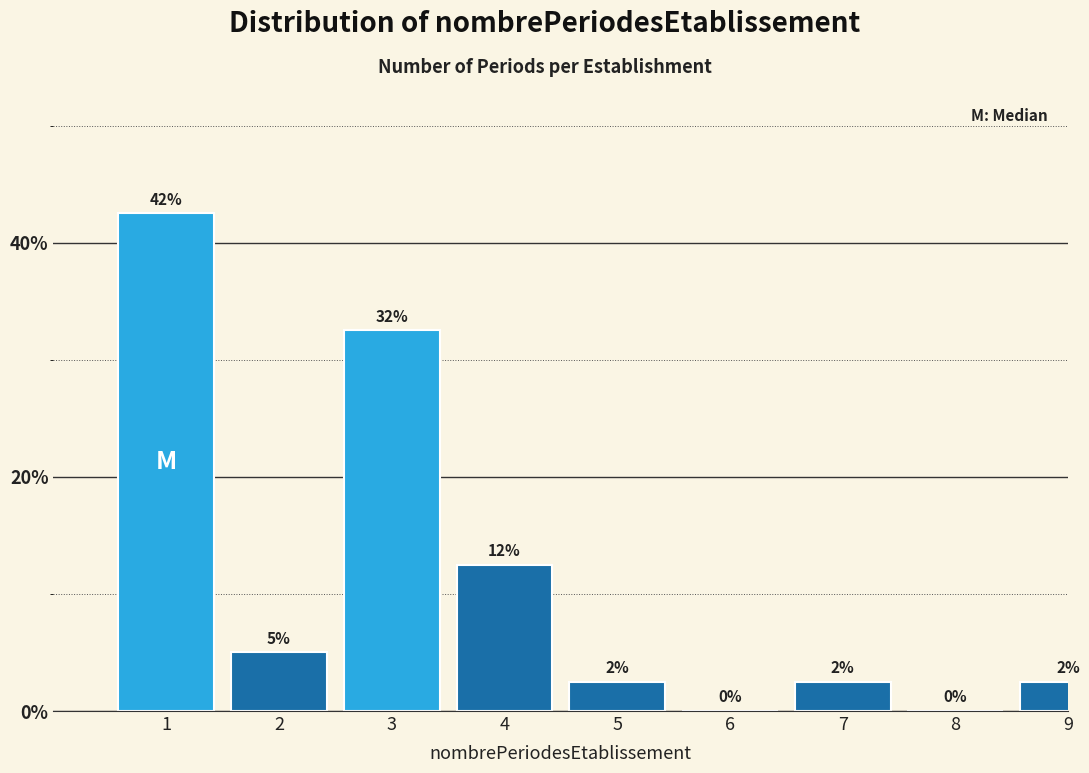

Are the bars horizontal?

No